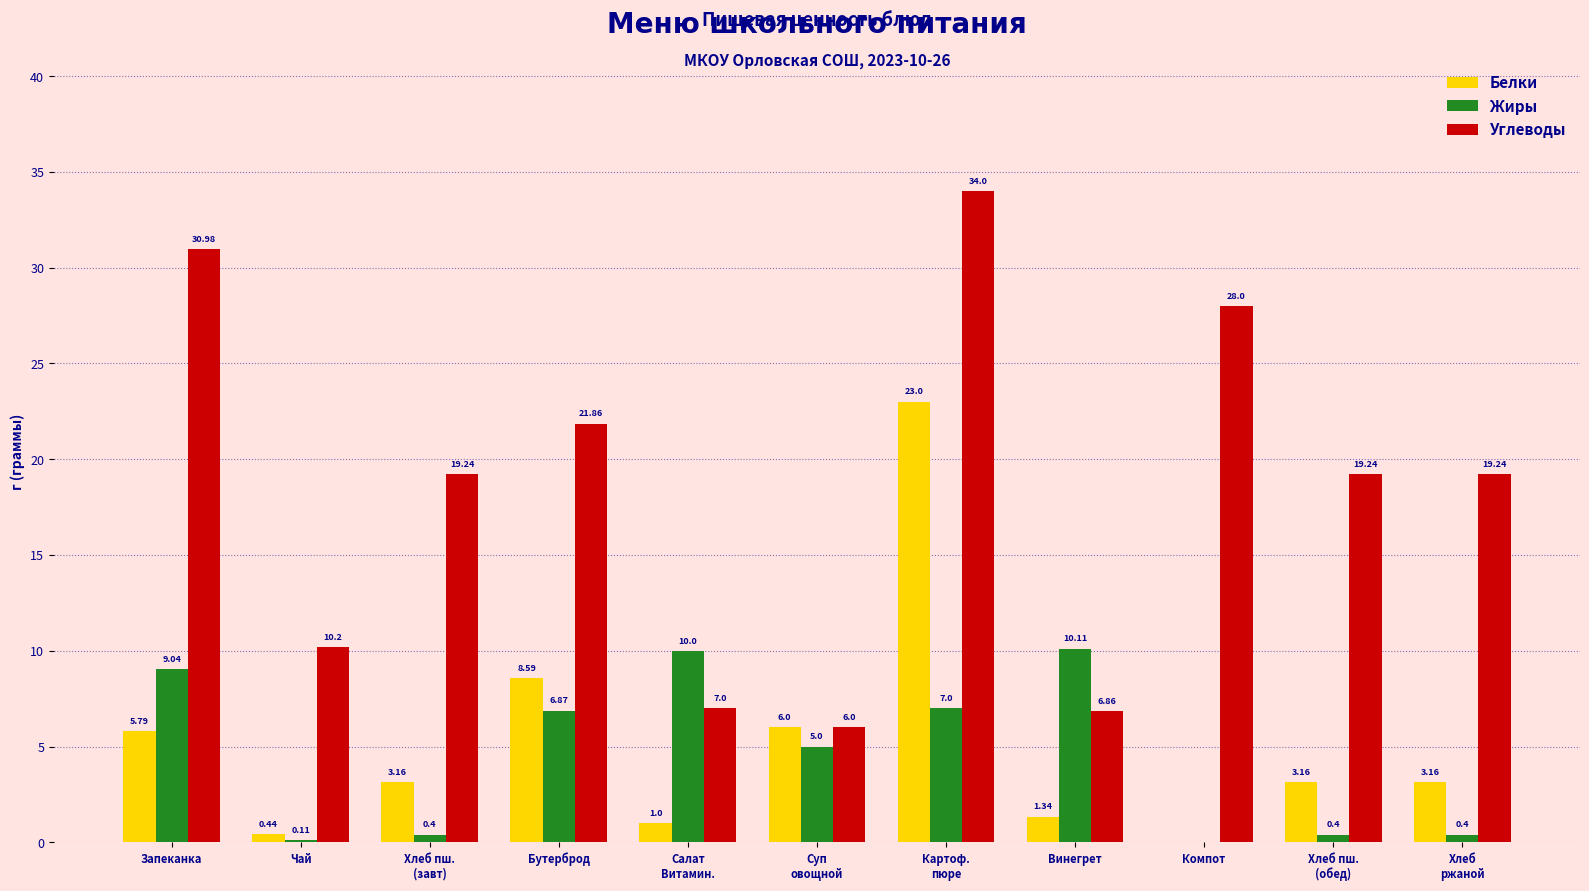

Is the value of Углеводы at Бутерброд greater than the value of Белки at Винегрет?

Yes